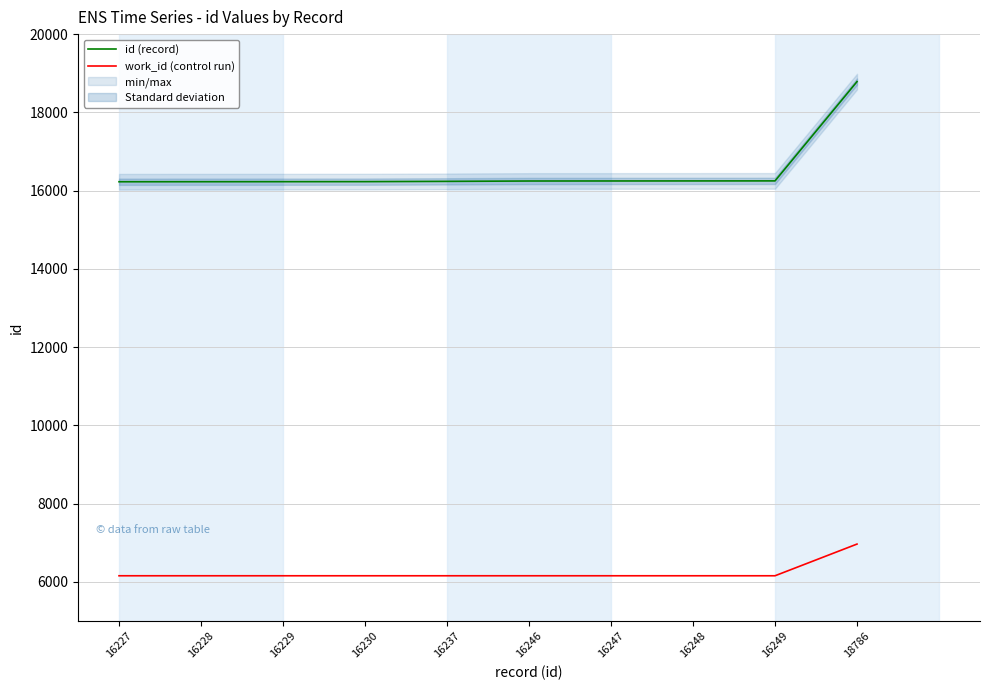

What is the maximum value for work_id (control run)?

6968